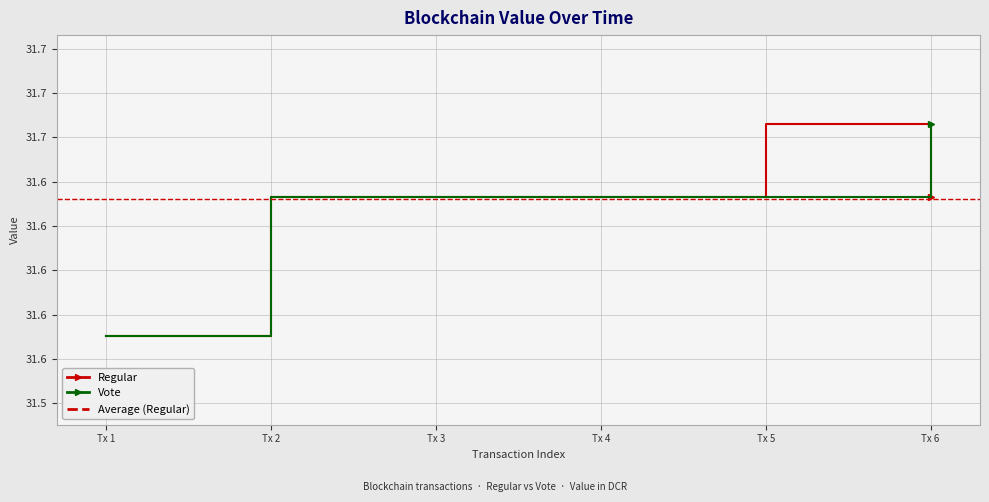

Reading right to left, what are all the values shown in this chart?

Regular: 31.6	31.7	31.6	31.6	31.6	31.6
Vote: 31.7	31.6	31.6	31.6	31.6	31.6